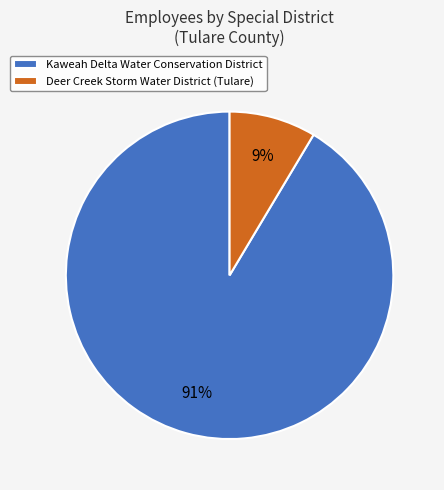

To the nearest percent, what is the combined percentage of Deer Creek Storm Water District (Tulare) and Kaweah Delta Water Conservation District?

100%